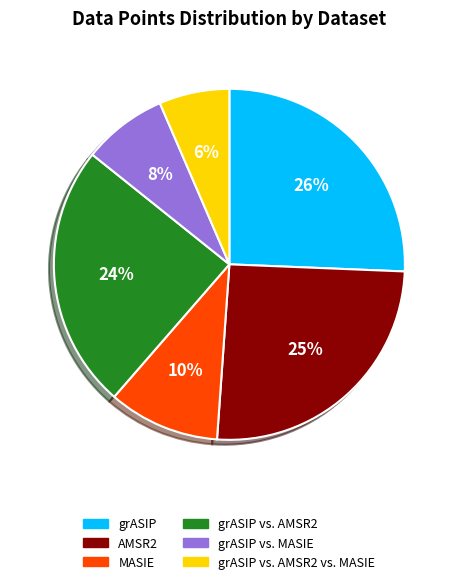

To the nearest percent, what is the average slice percentage?

17%